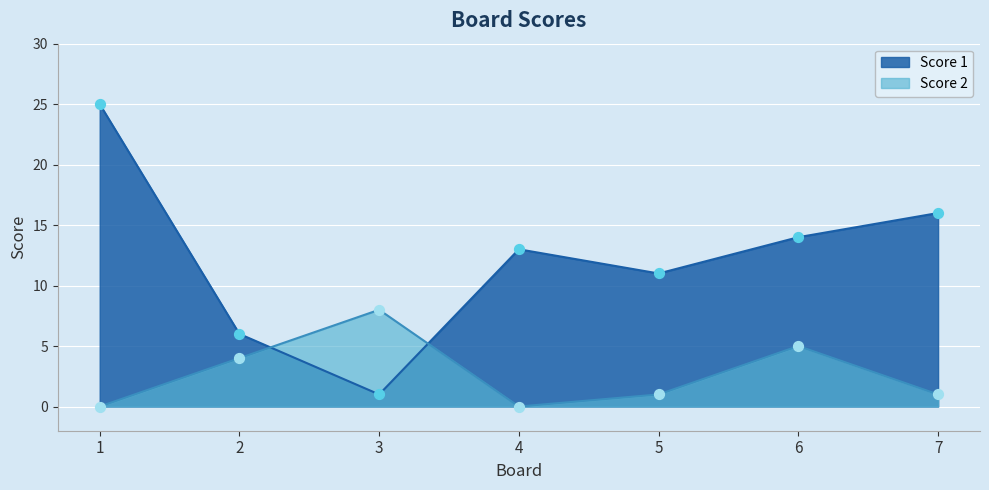

What is the total value across all series at 6?

19